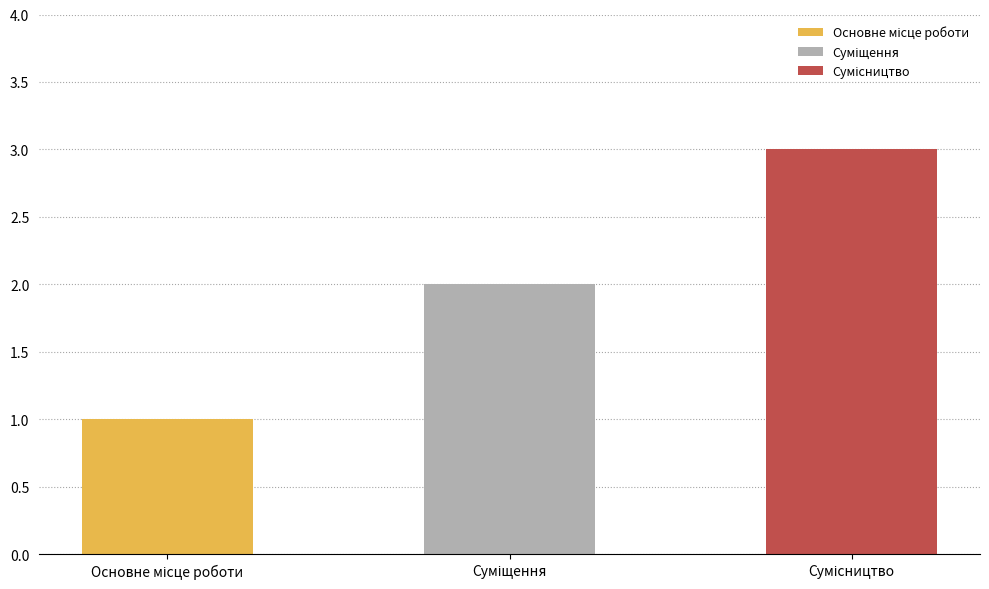

Reading left to right, what are all the values shown in this chart?

1	2	3